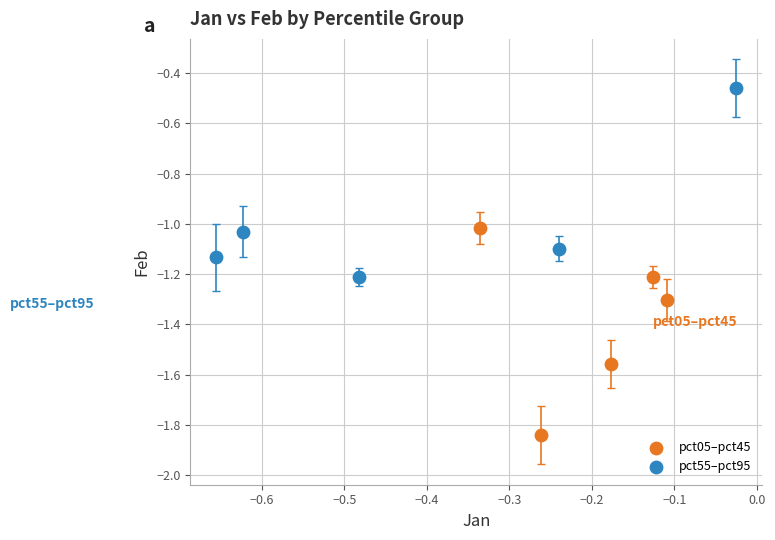

Which series has the largest Y range (max minus min)?

pct05–pct45